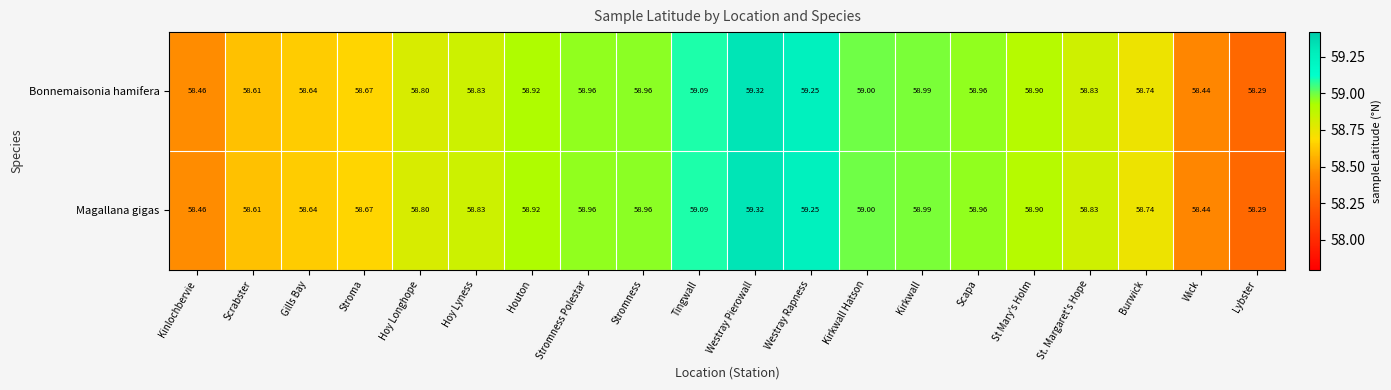

At which label does Magallana gigas reach its minimum?

Lybster